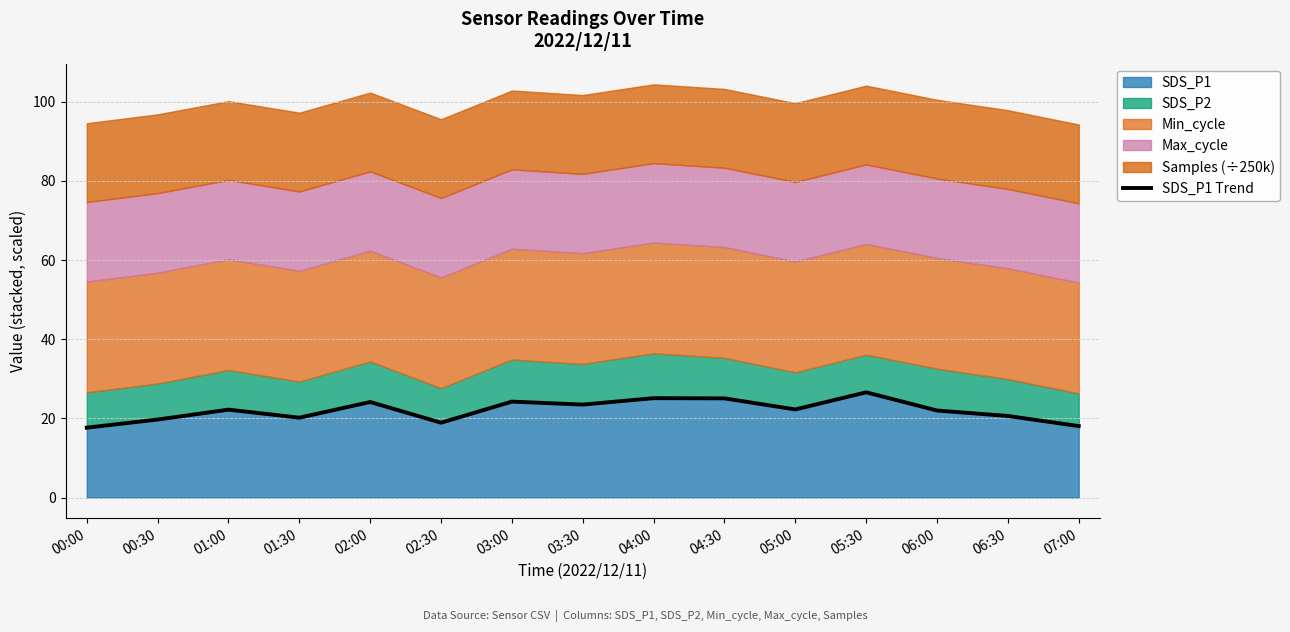

What is the approximate value at 05:30?

26.6